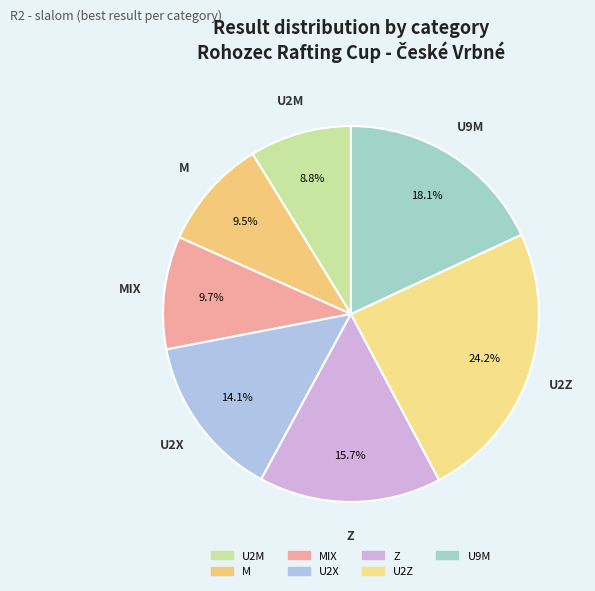

How many slices are in this pie chart?

7